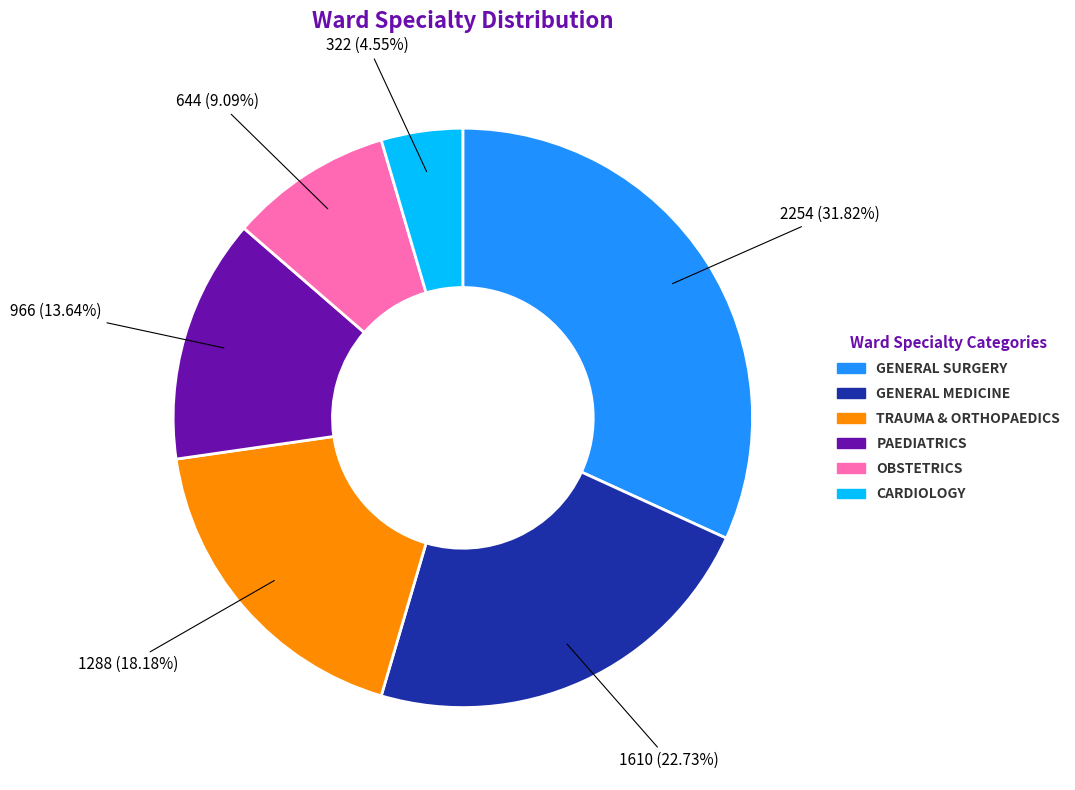

Approximately how many times larger is the value at GENERAL MEDICINE compared to PAEDIATRICS?

1.7